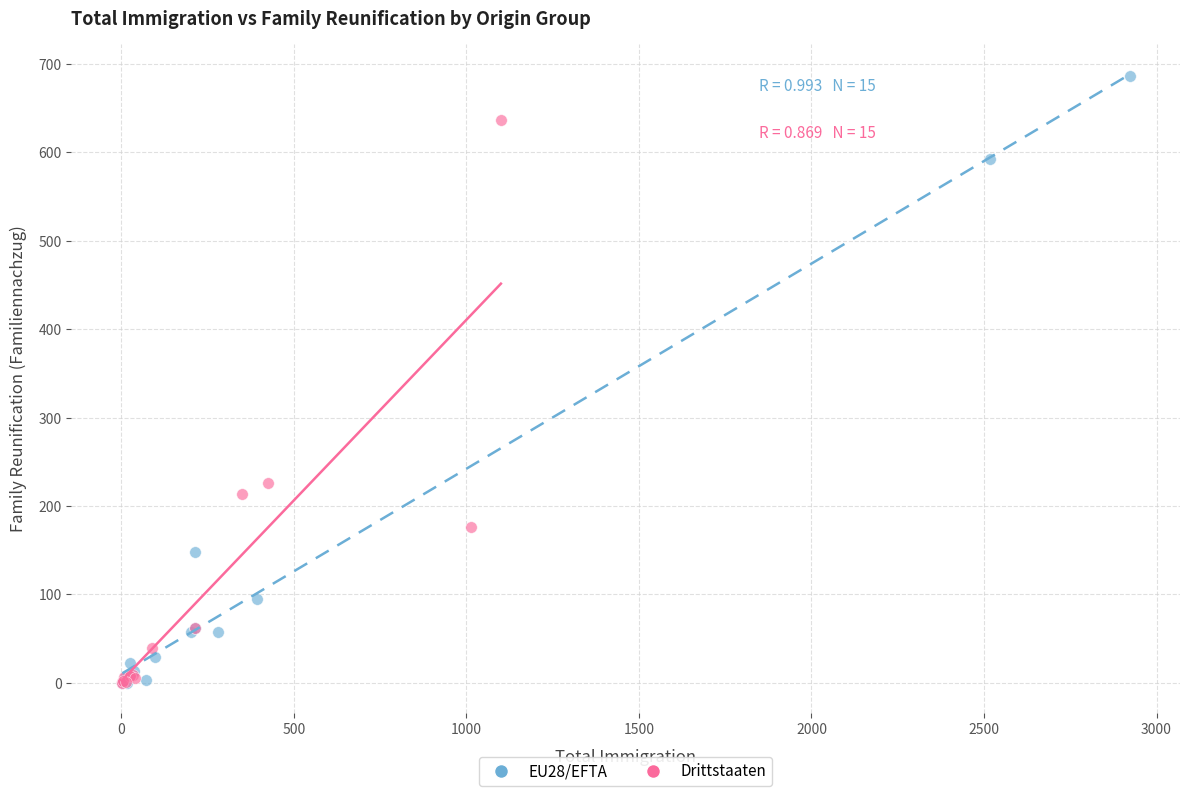

Which series has the largest Y range (max minus min)?

EU28/EFTA